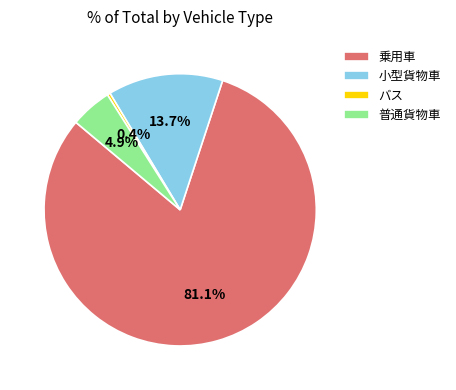

What is the total percentage of 小型貨物車 and 普通貨物車?

18.6%